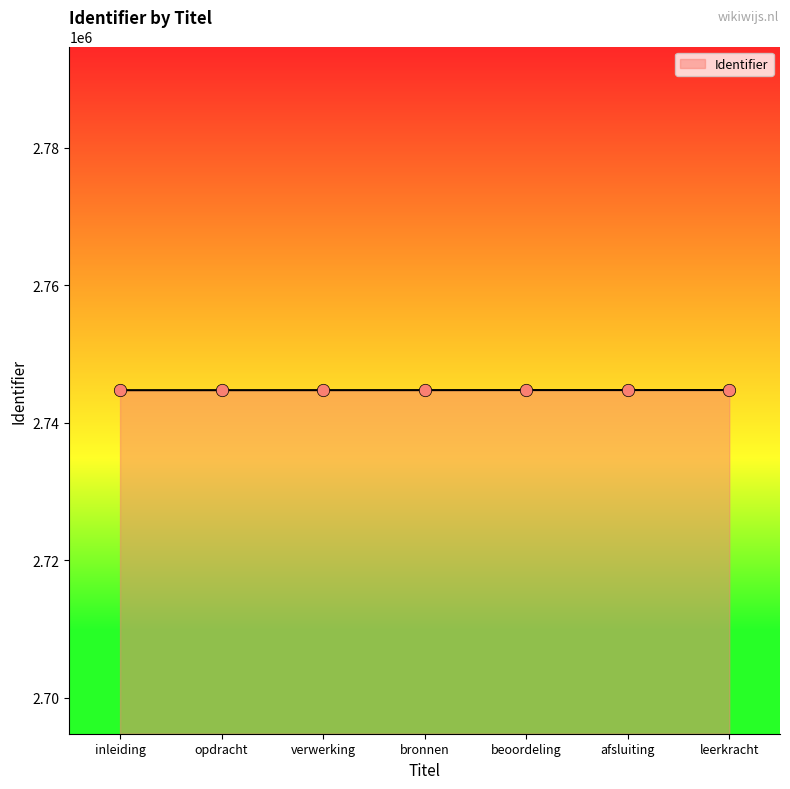

Approximately how many times larger is the value at bronnen compared to inleiding?

1.0